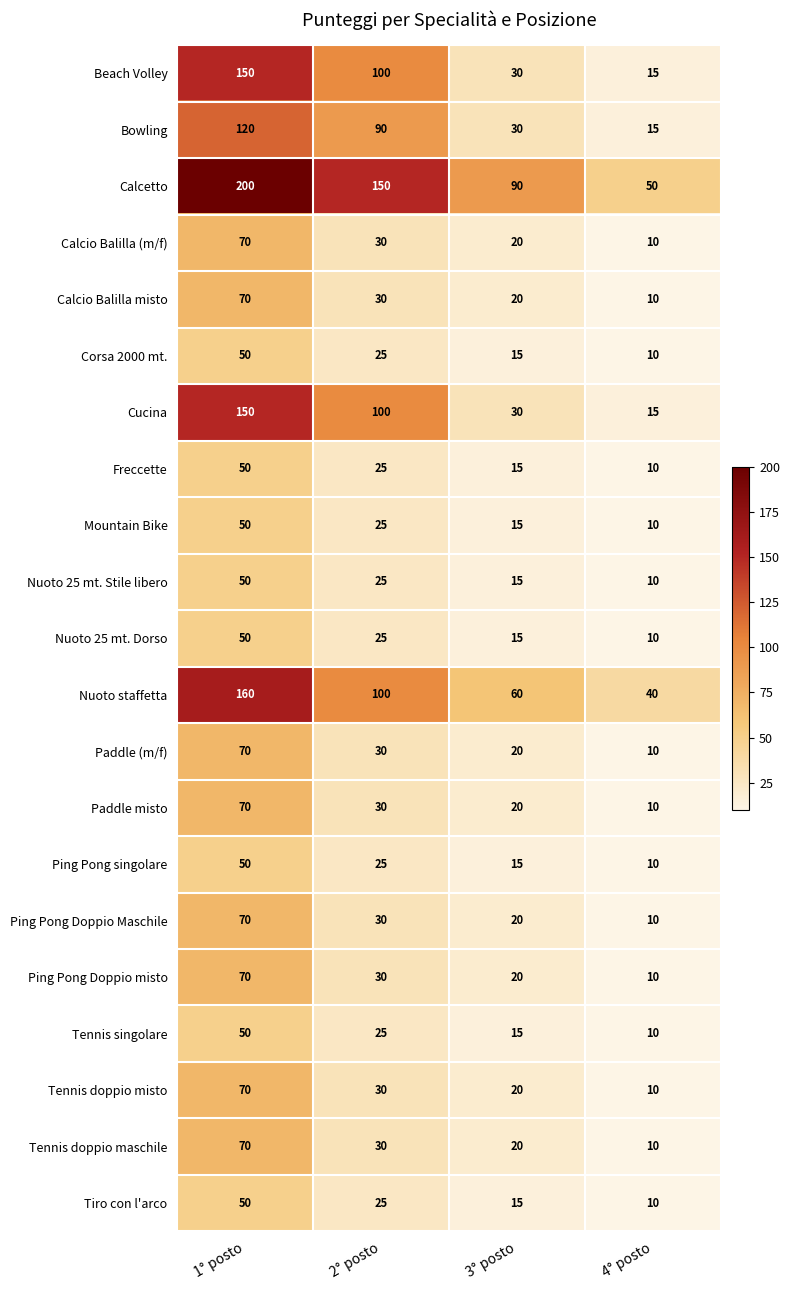

What is the difference between the highest and lowest values at 2° posto?

125